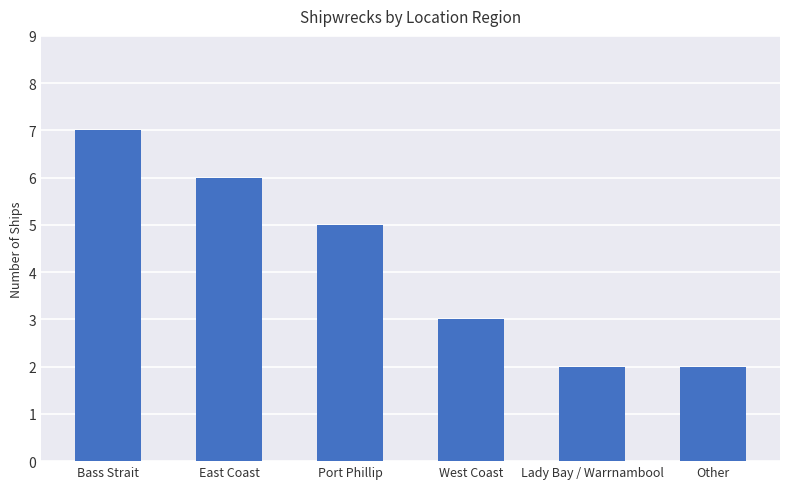

Reading left to right, list all the values displayed in this chart.

Bass Strait=7	East Coast=6	Port Phillip=5	West Coast=3	Lady Bay / Warrnambool=2	Other=2